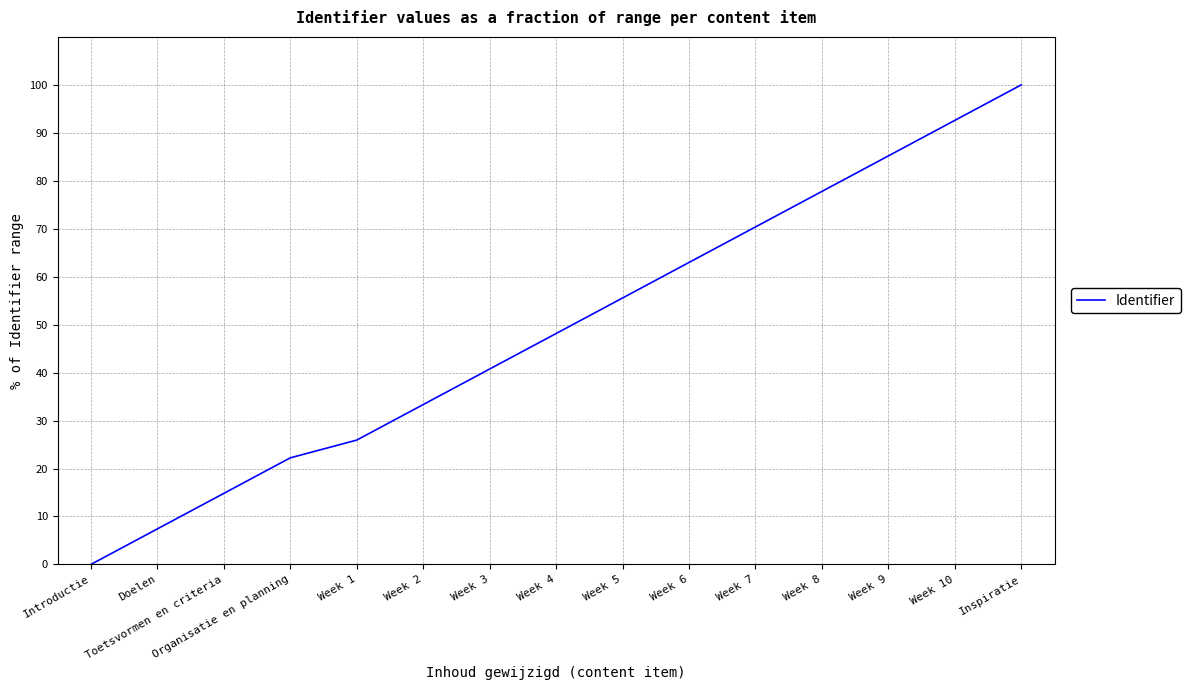

Reading left to right, what are all the values shown in this chart?

0.0	7.4	14.8	22.2	25.9	33.3	40.7	48.1	55.6	63.0	70.4	77.8	85.2	92.6	100.0